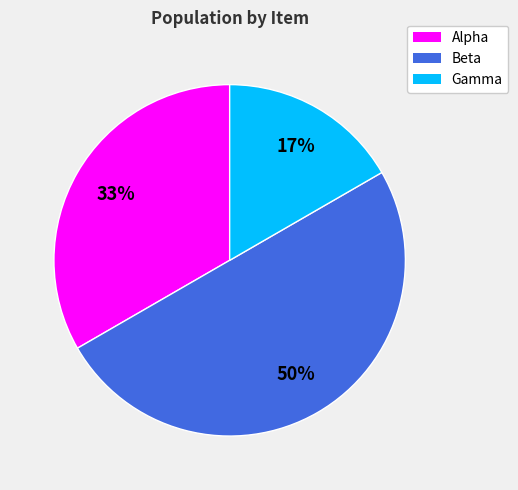

Between Beta and Gamma, which is larger?

Beta